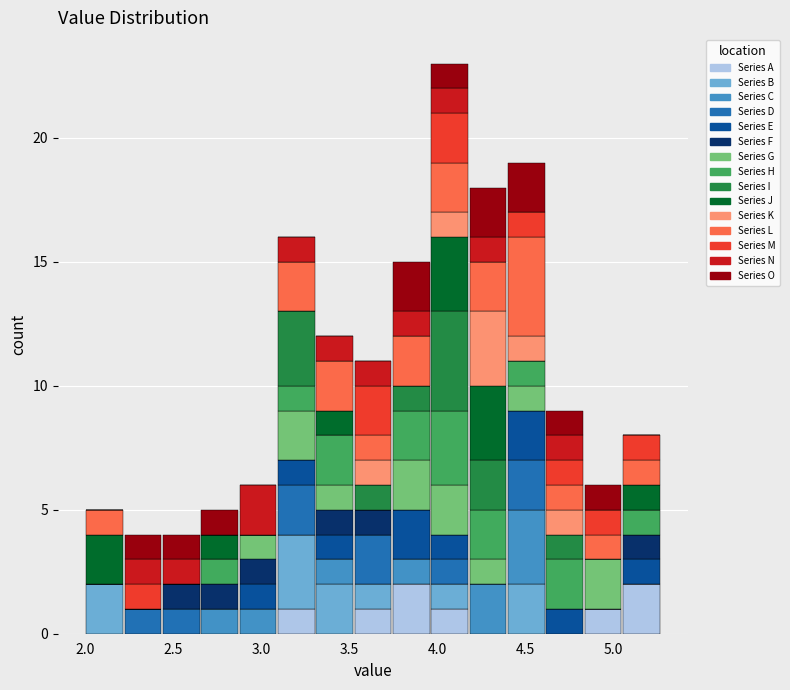

Which range on the x-axis has the tallest stacked bar (by total height)?

3.95 to 4.20